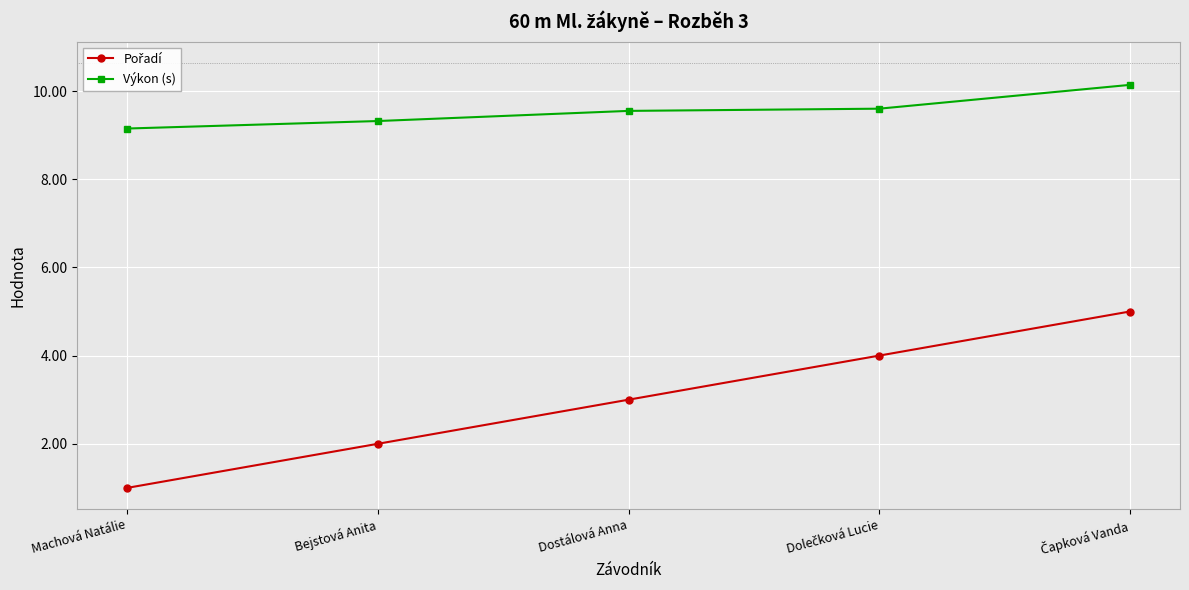

Which label corresponds to the smallest value in the chart?

Machová Natálie